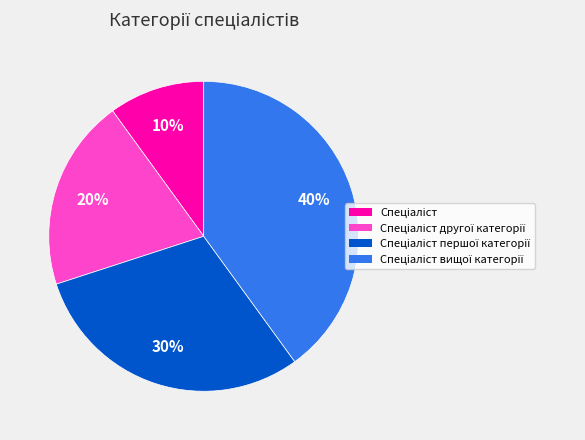

Does any single category account for the majority?

No